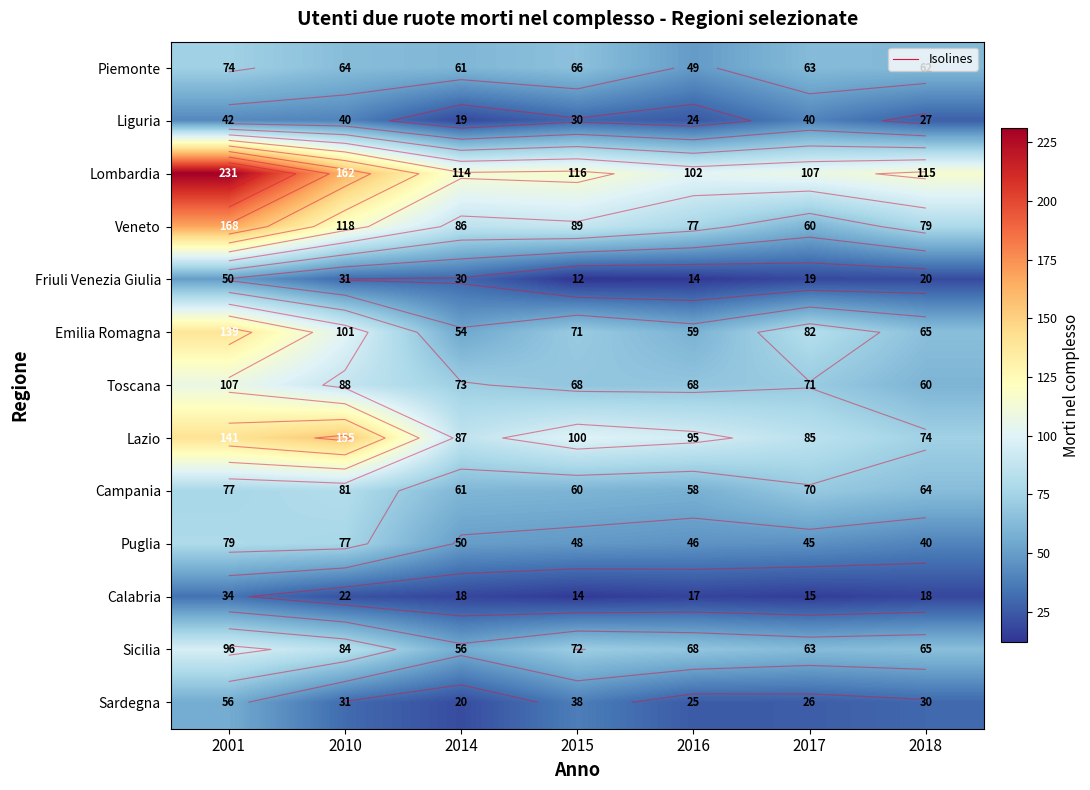

What is the sum of all Puglia values?

385